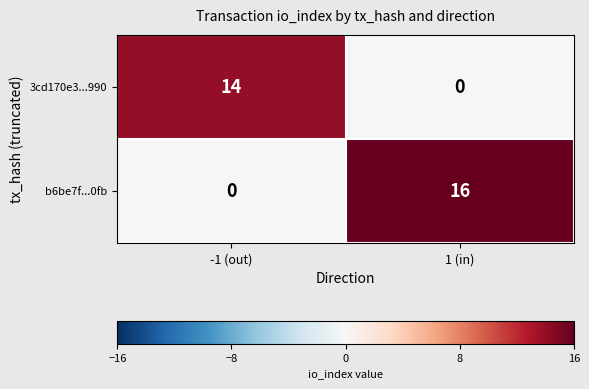

Rank the series at -1 (out) from lowest to highest value.

b6be7f...0fb, 3cd170e3...990